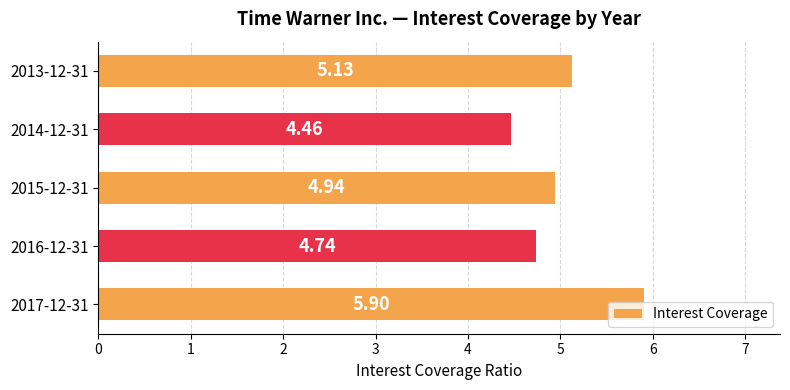

List the labels in order of value, largest first.

2017-12-31, 2013-12-31, 2015-12-31, 2016-12-31, 2014-12-31